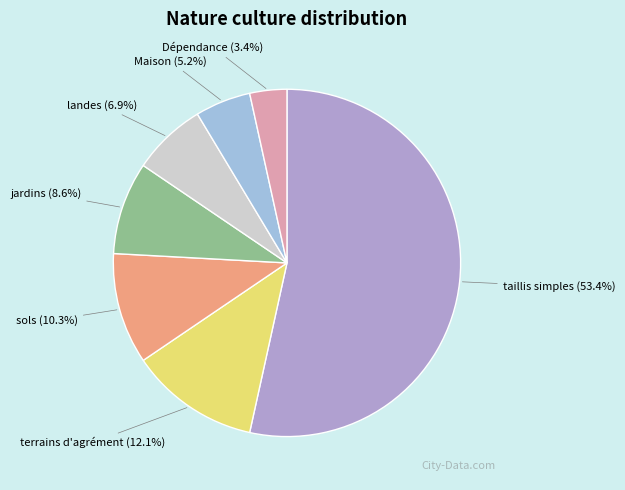

Between jardins and taillis simples, which is larger?

taillis simples